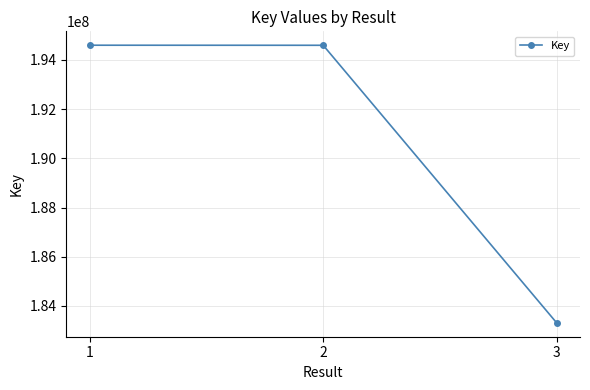

The chart shows a value of 183315037 at 3. True or false?

True